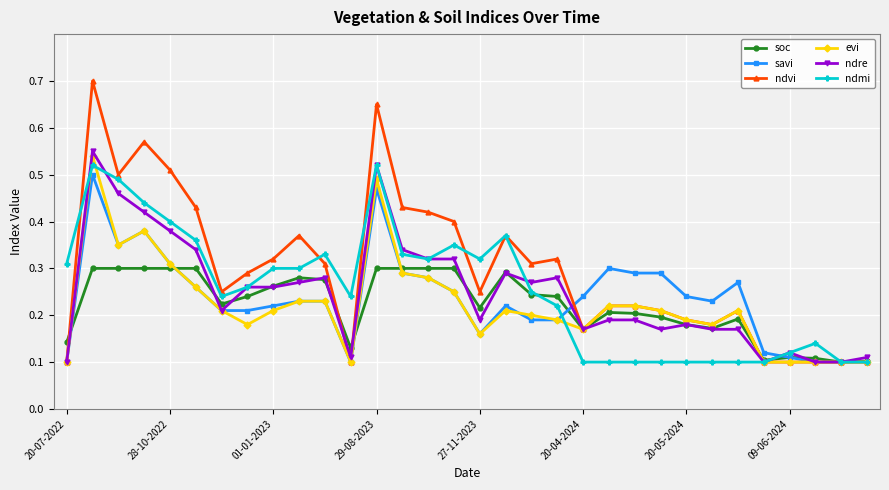

Count the soc values in the range 0 to 1.

32